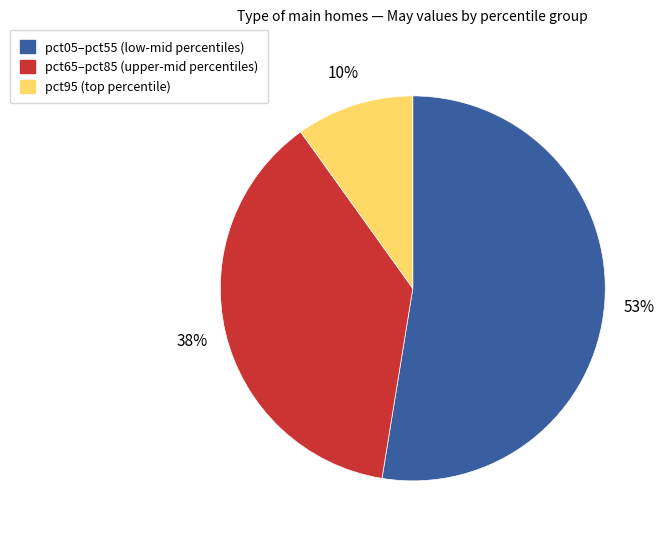

To the nearest percent, what is the difference between the largest and smallest slice percentages?

43%